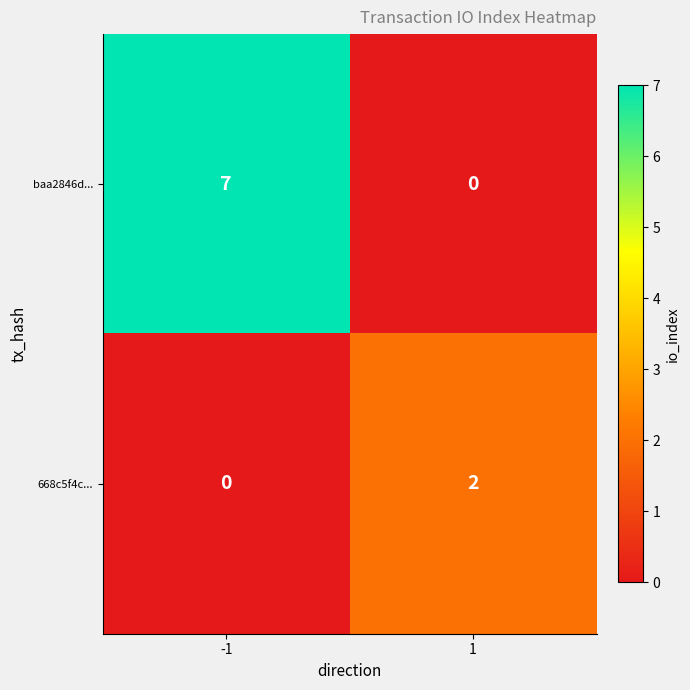

Rank the series at -1 from highest to lowest value.

baa2846d..., 668c5f4c...